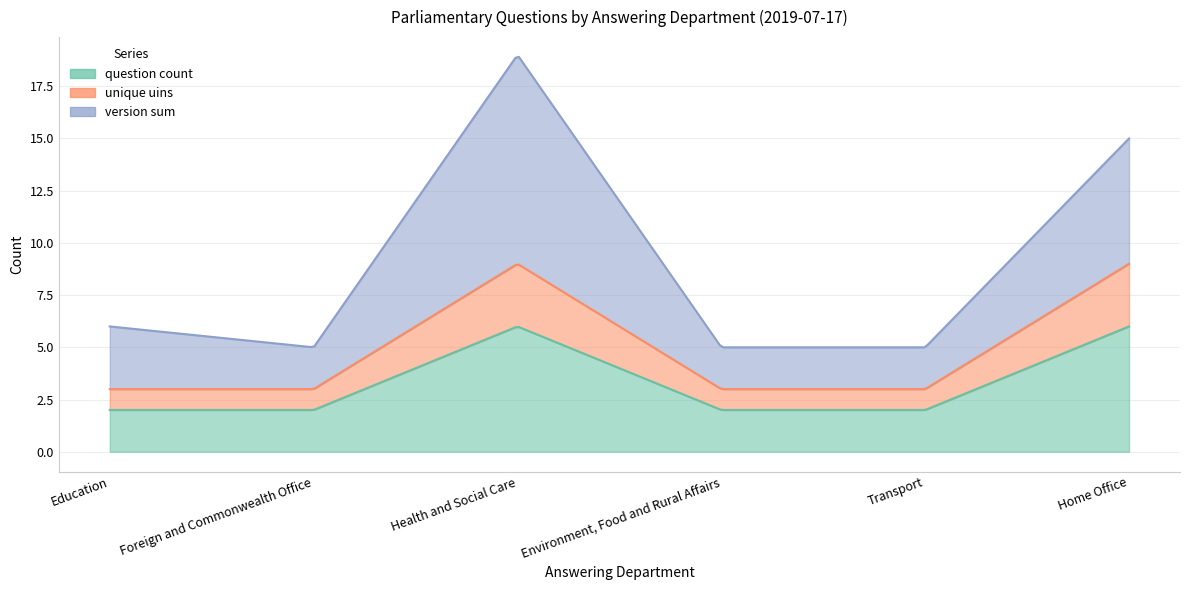

True or false: question count and version sum cross at least once.

False